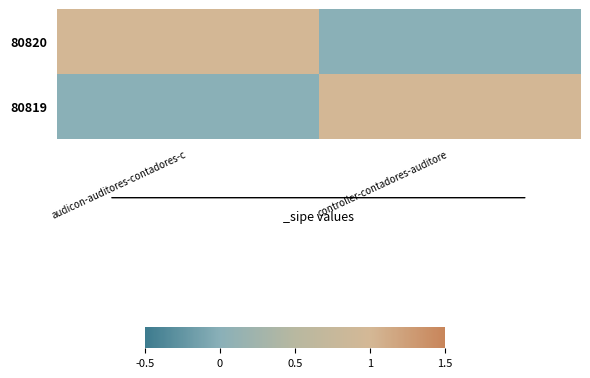

Which series has the largest range (max minus min)?

80820